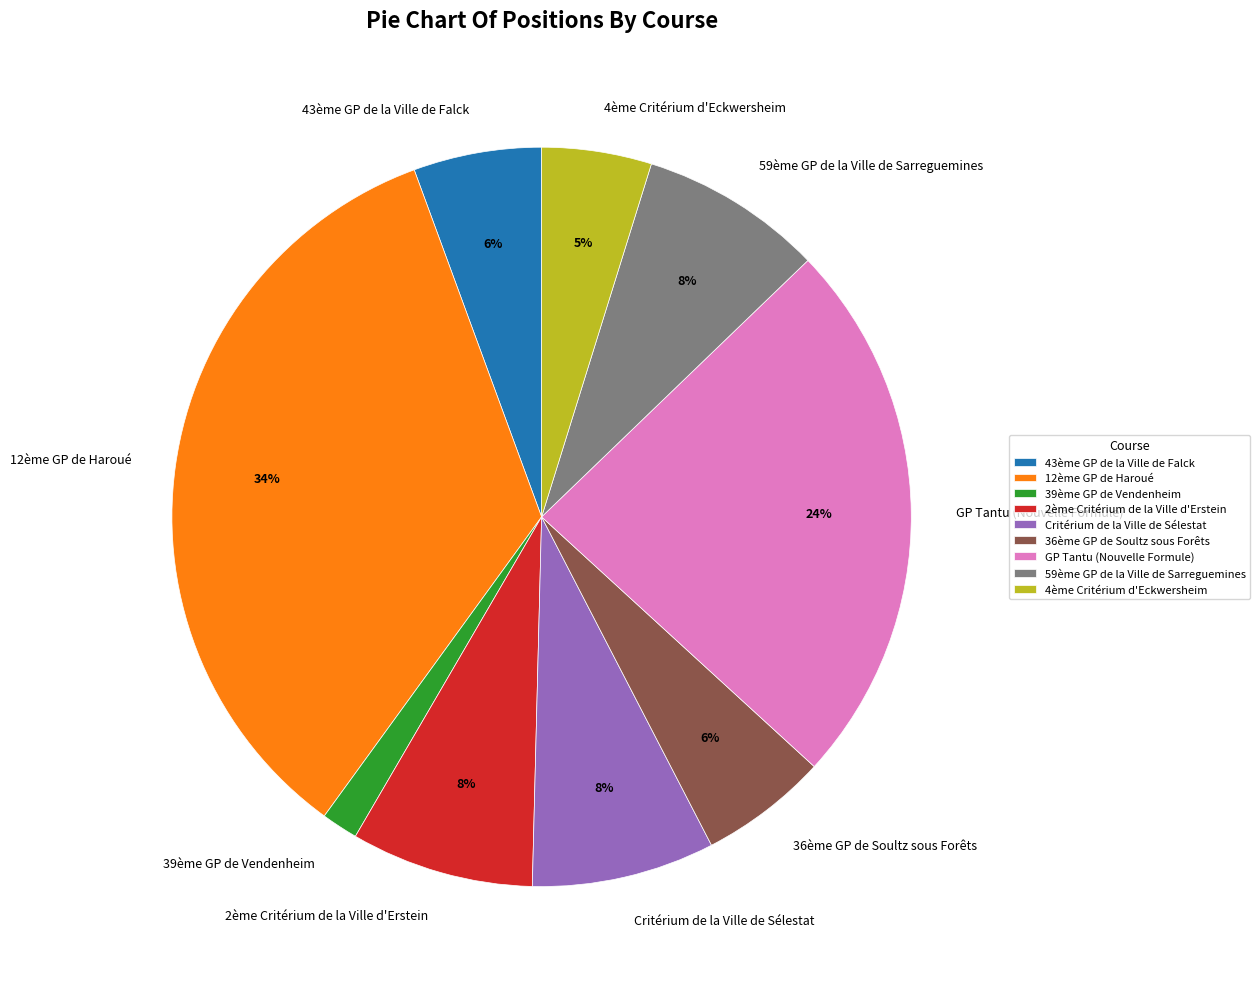

What is the smallest slice in the pie chart?

39ème GP de Vendenheim